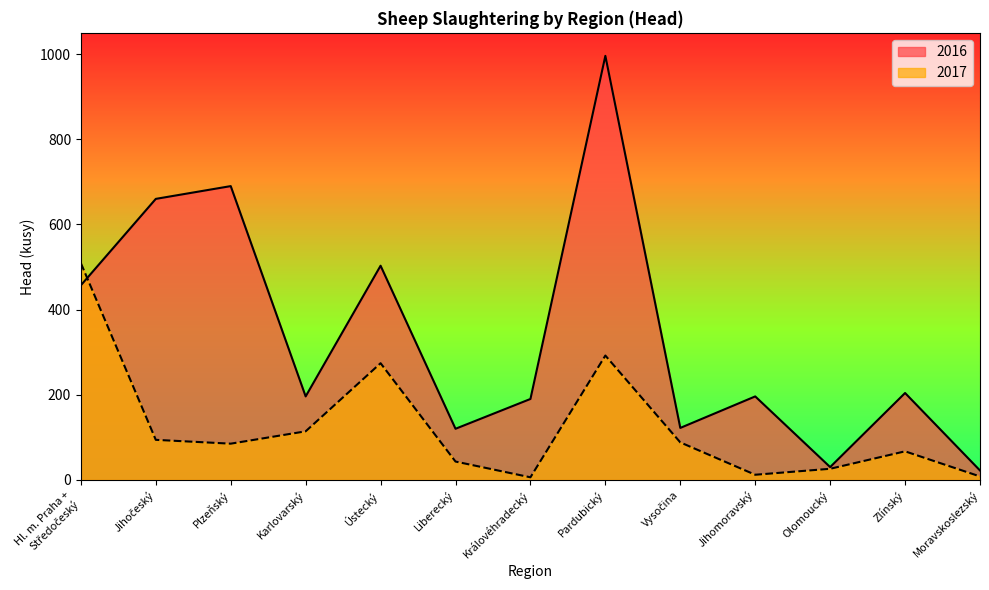

Where do 2016 and 2017 first cross each other?

Hl. m. Praha +
Středočeský and Jihočeský